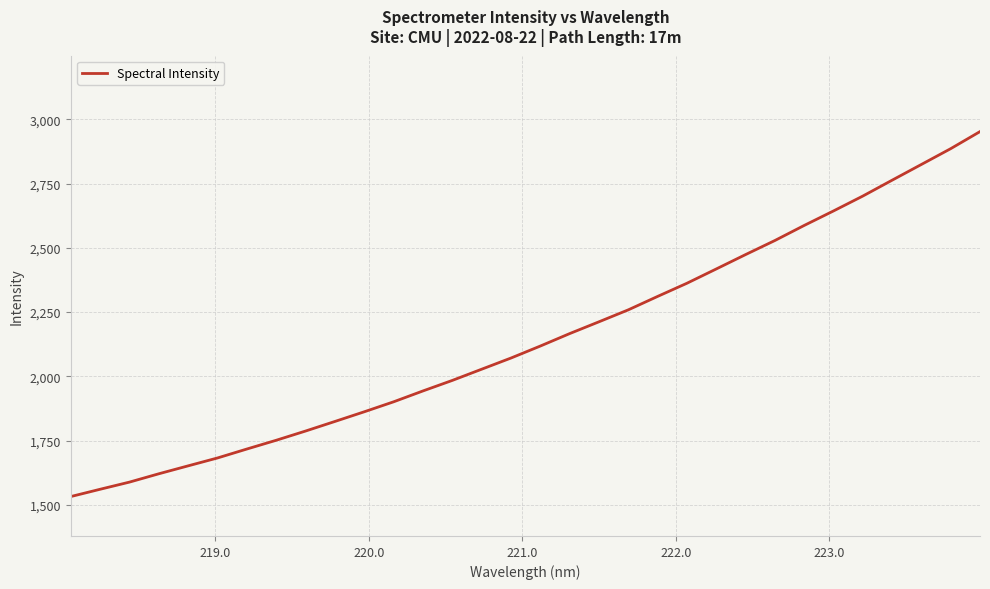

What is the greatest value displayed?

2951.9